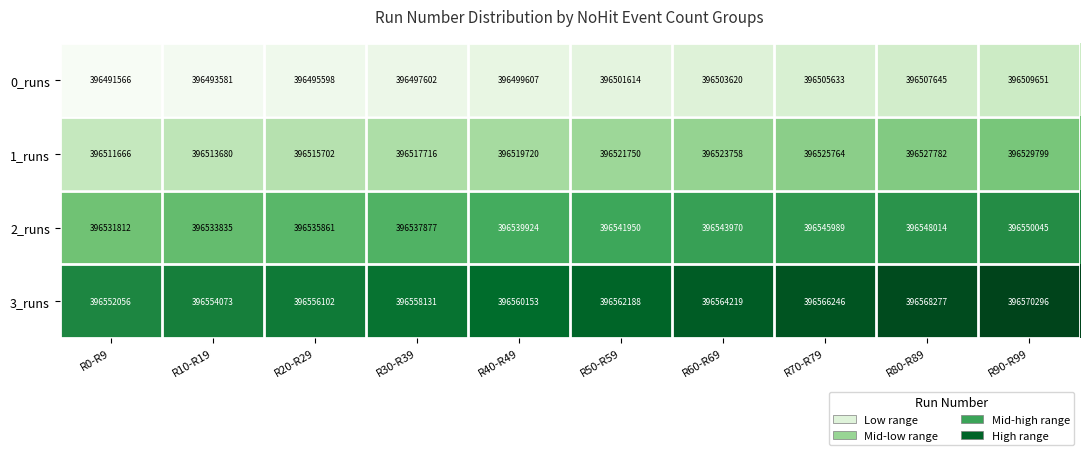

Which series has the largest range (max minus min)?

3_runs